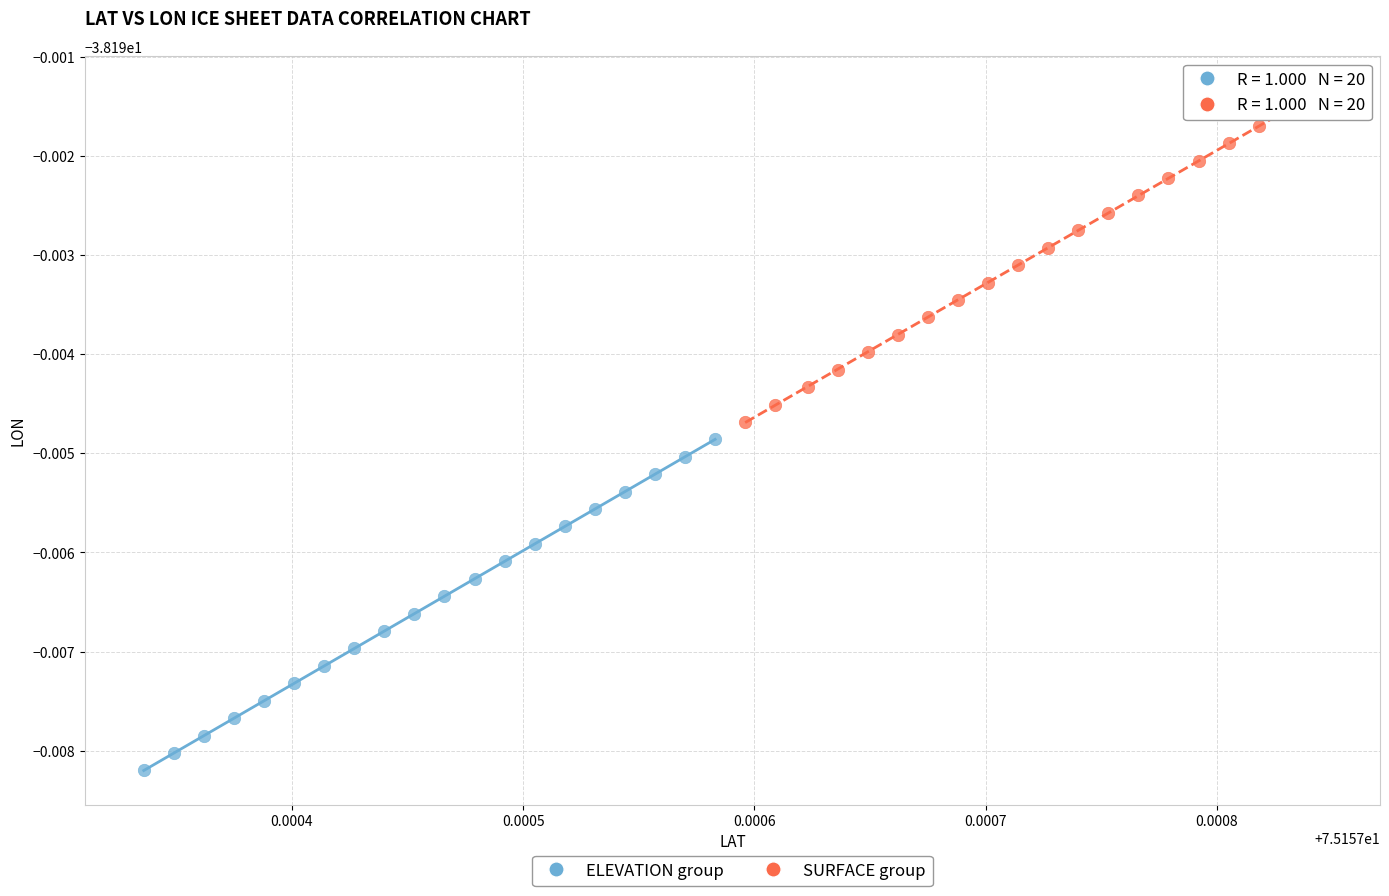

Which series contains the lowest Y value?

ELEVATION group